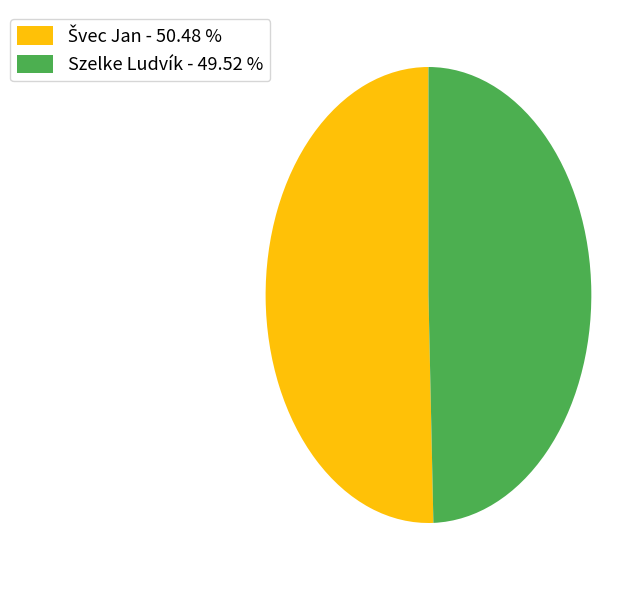

Does any single category account for the majority?

Yes